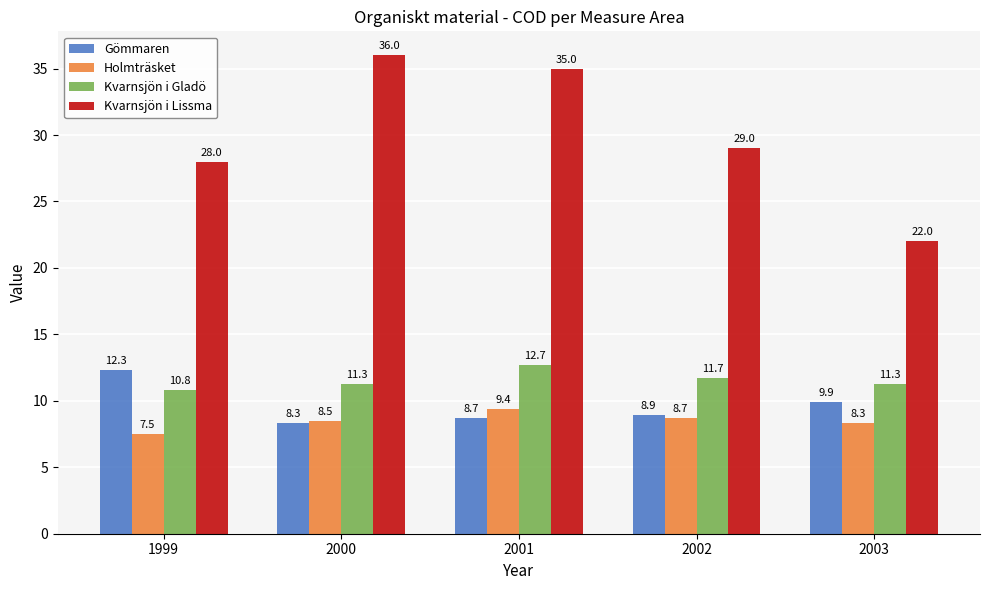

List the series in order of their peak value, lowest first.

Holmträsket, Gömmaren, Kvarnsjön i Gladö, Kvarnsjön i Lissma